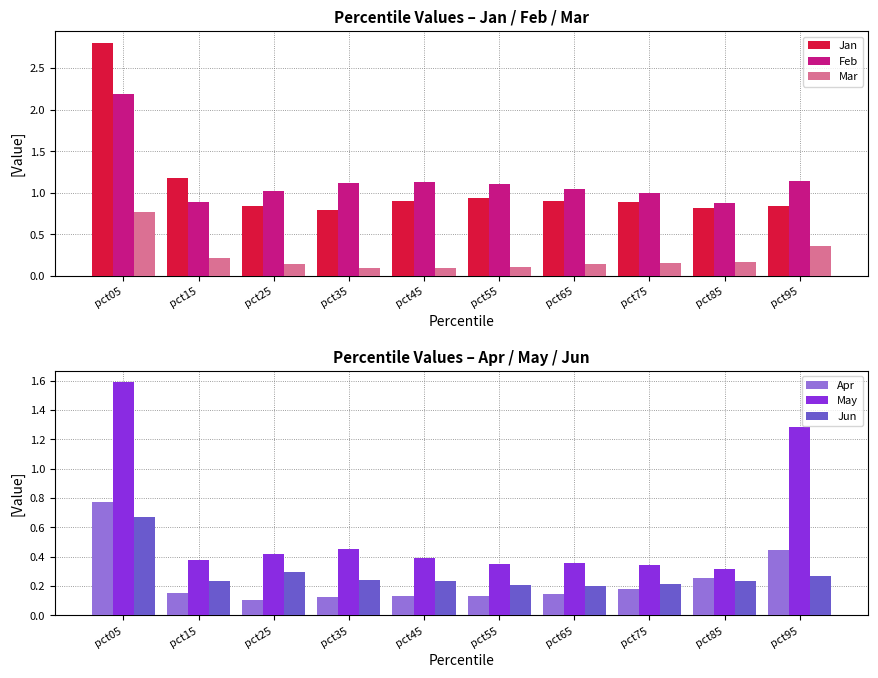

Between pct95 and pct05, which is larger?

pct05